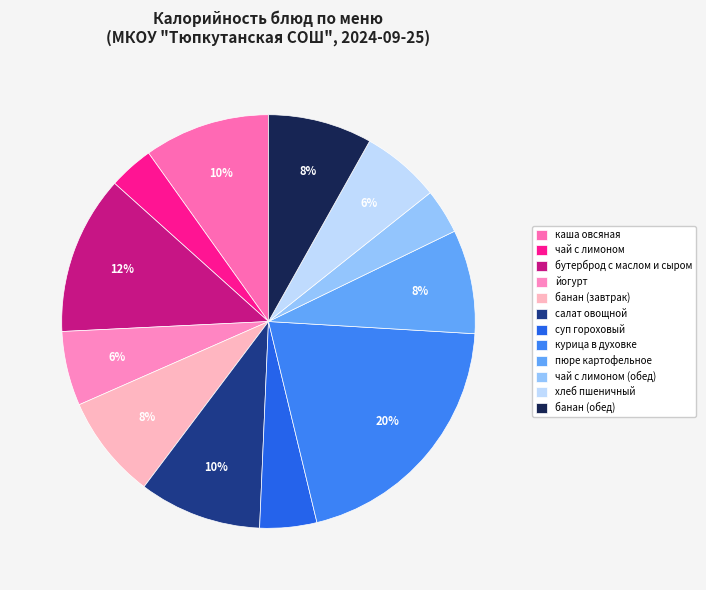

Count the number of slices in the pie.

12